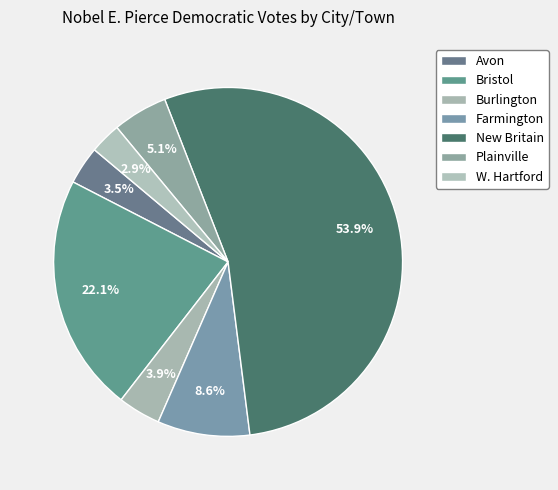

To the nearest percent, what portion does W. Hartford represent?

3%